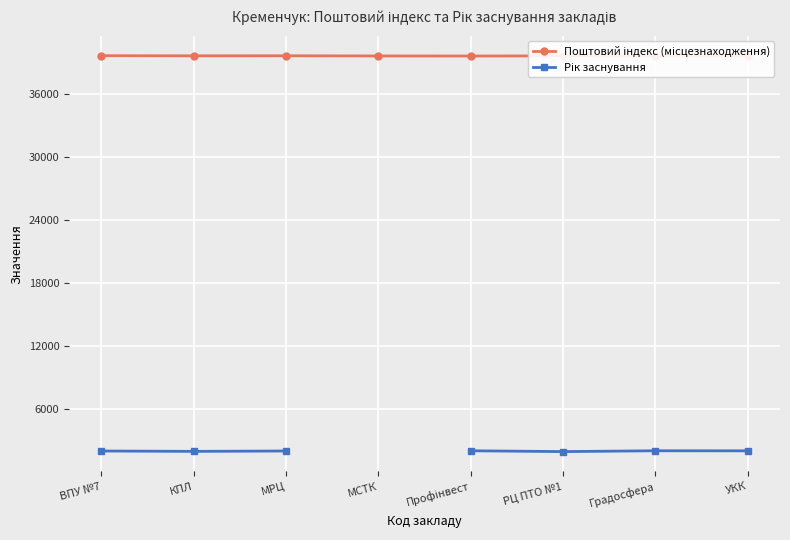

True or false: Поштовий індекс (місцезнаходження) and Рік заснування intersect in this chart.

False